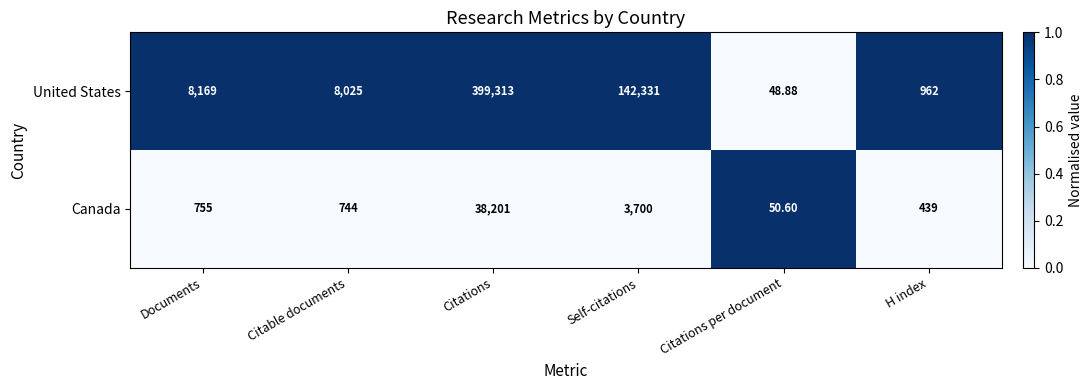

What is the total value across all series at H index?

1401.0